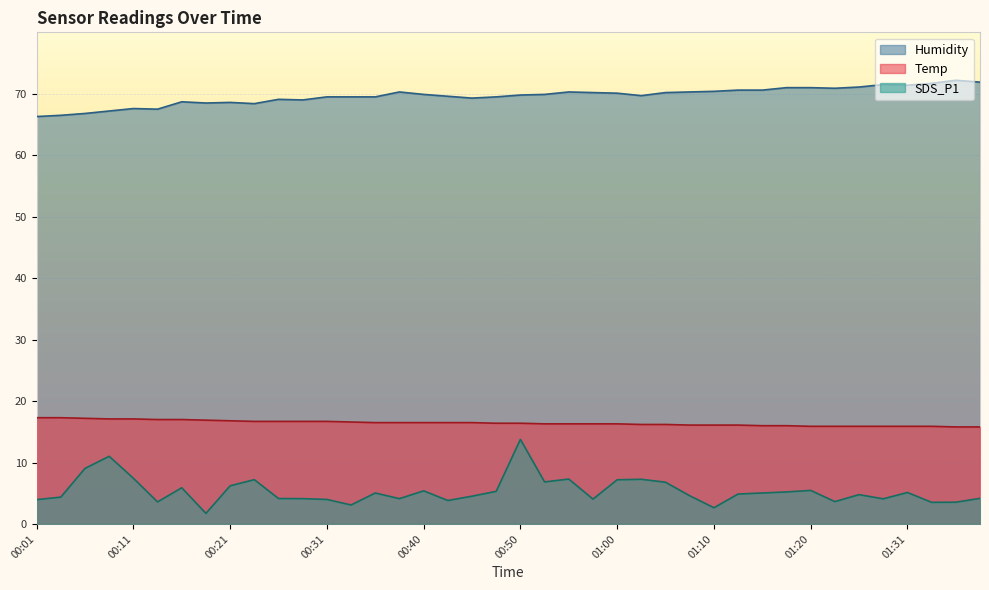

What is the spread (max minus min) of values at 00:43?

65.8